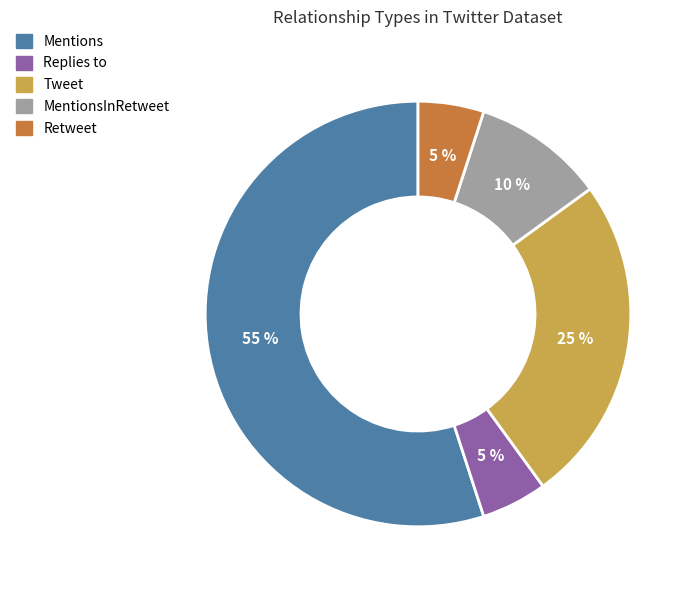

Is Retweet the majority of the pie?

No